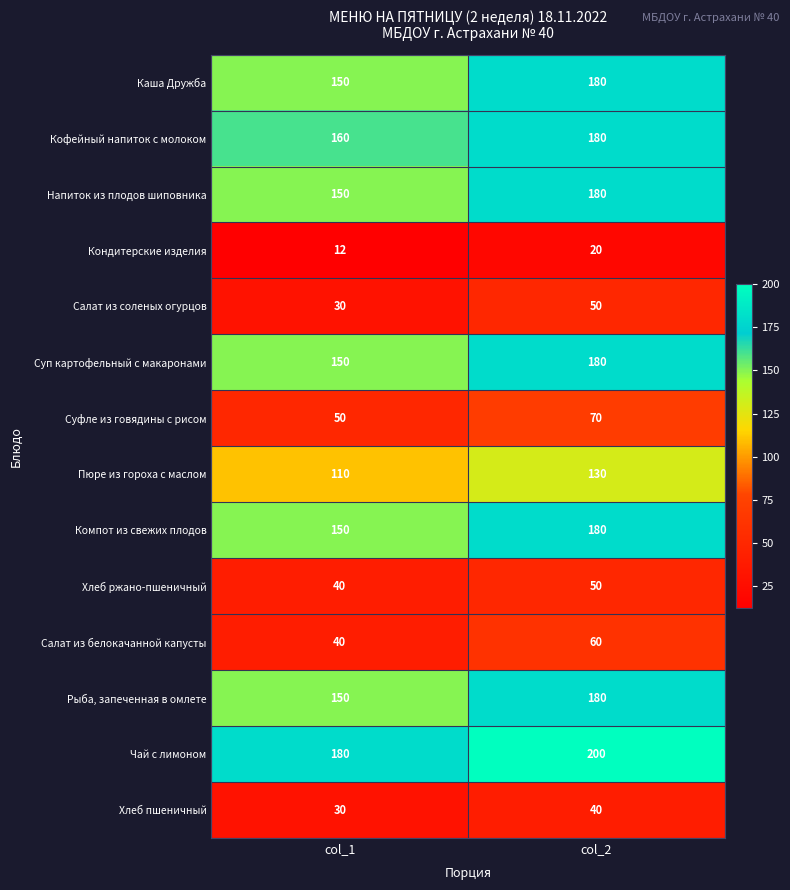

Where is Каша Дружба nearest to the value 165?

col_1